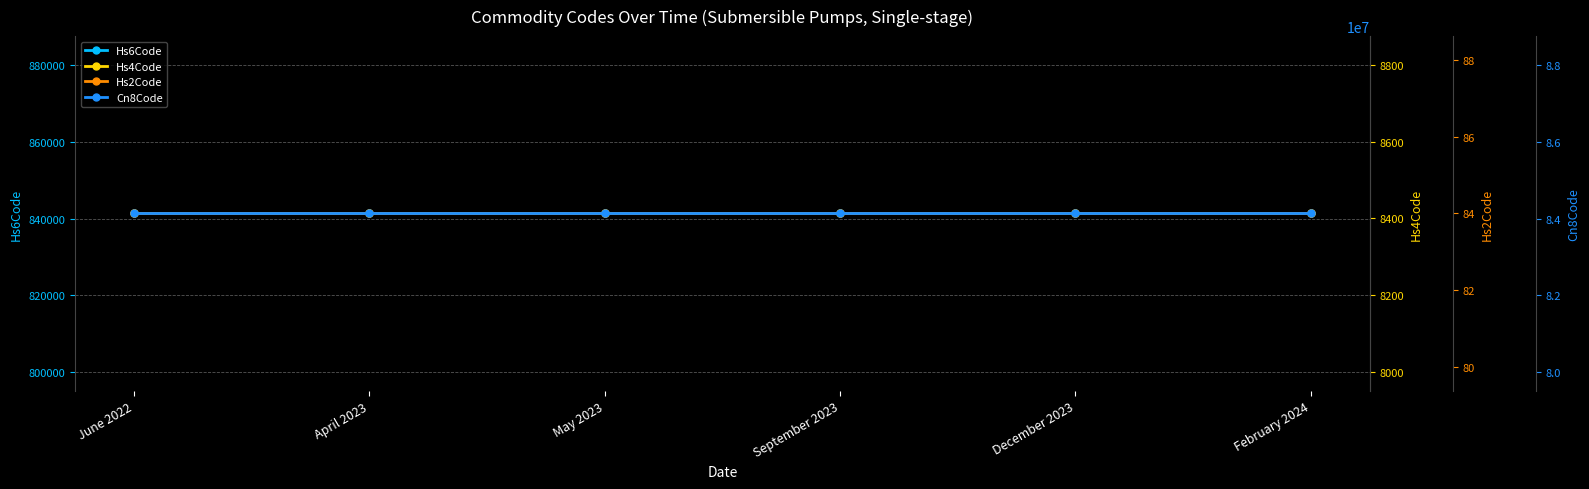

Which label corresponds to the largest value in the chart?

June 2022